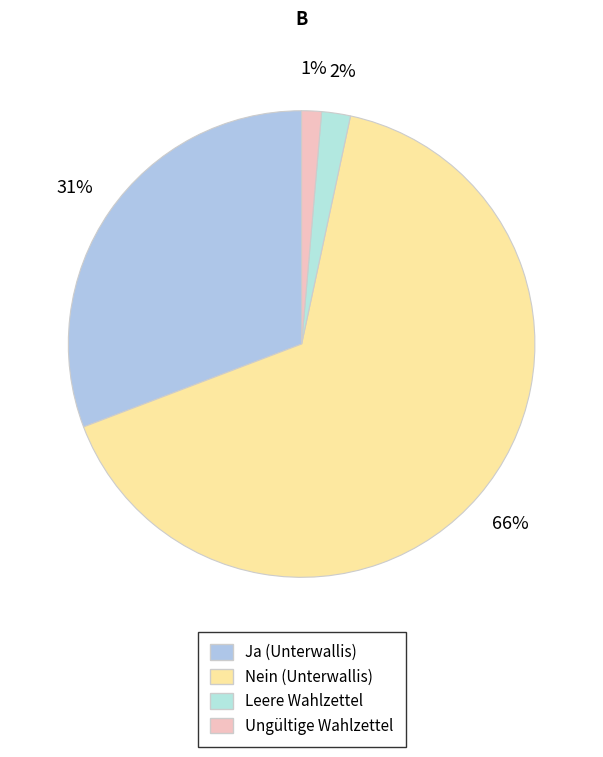

What portion of the pie excludes Leere Wahlzettel?

98.0%